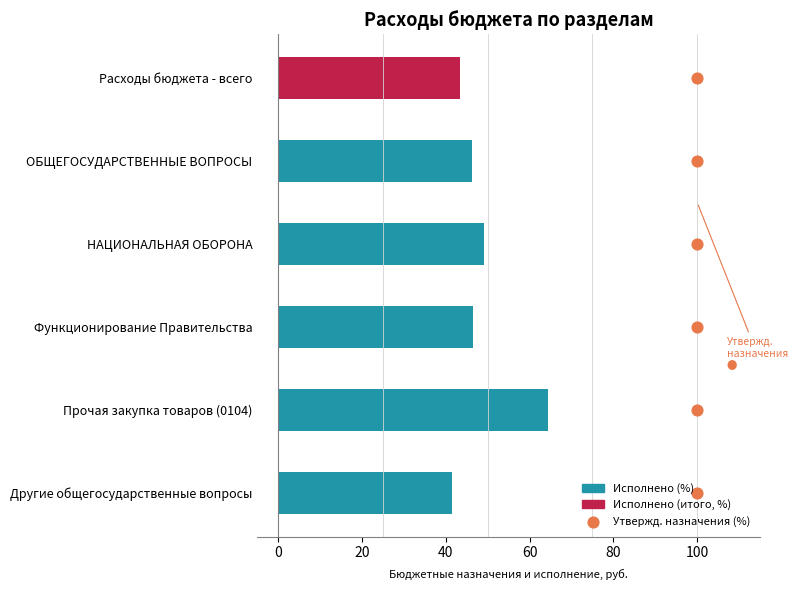

Is the value of Исполнено (%) at −20 greater than the value of Утвержденные назначения (%) at 60?

Yes